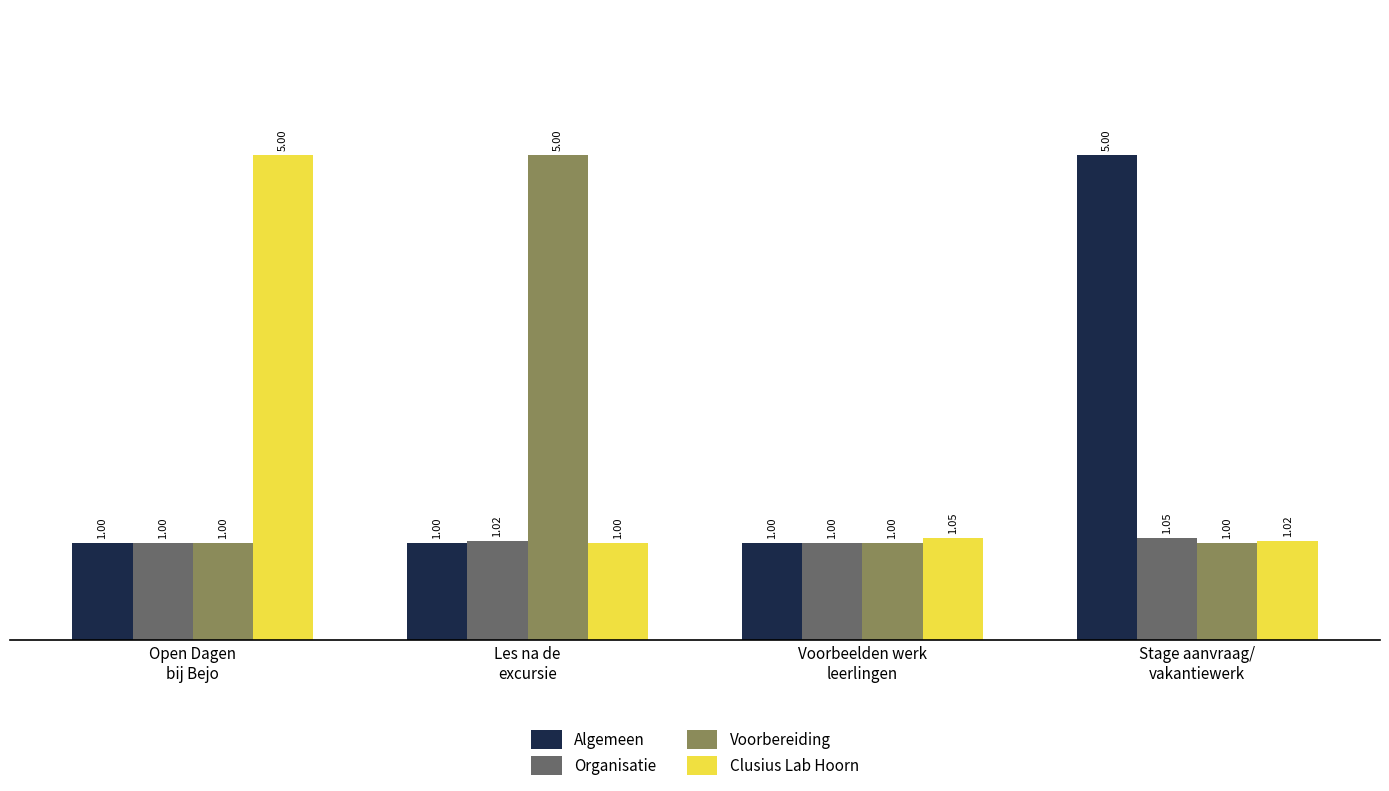

Which category has the highest value in the Algemeen series?

Stage aanvraag/
vakantiewerk